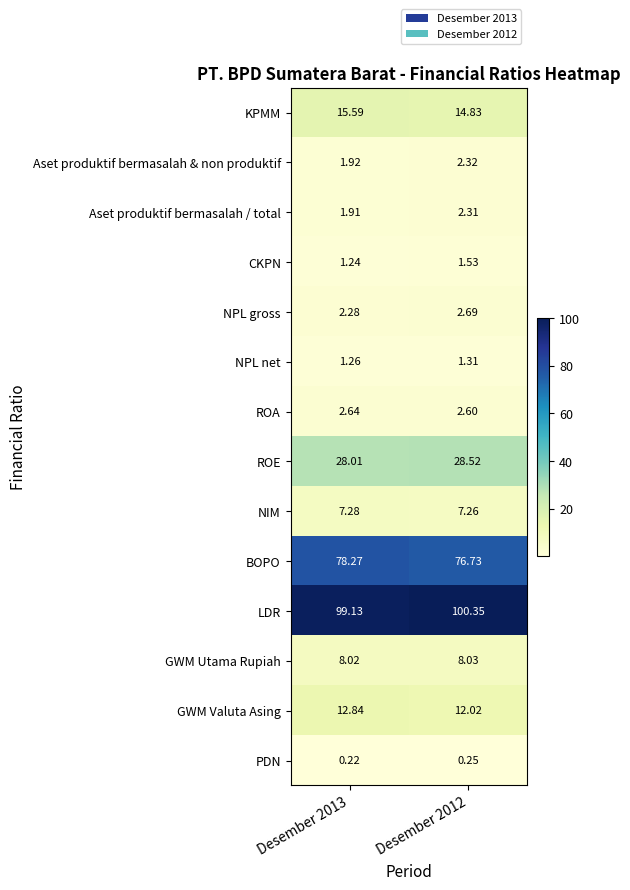

Between Desember 2013 and Desember 2012, which series saw the biggest shift?

BOPO